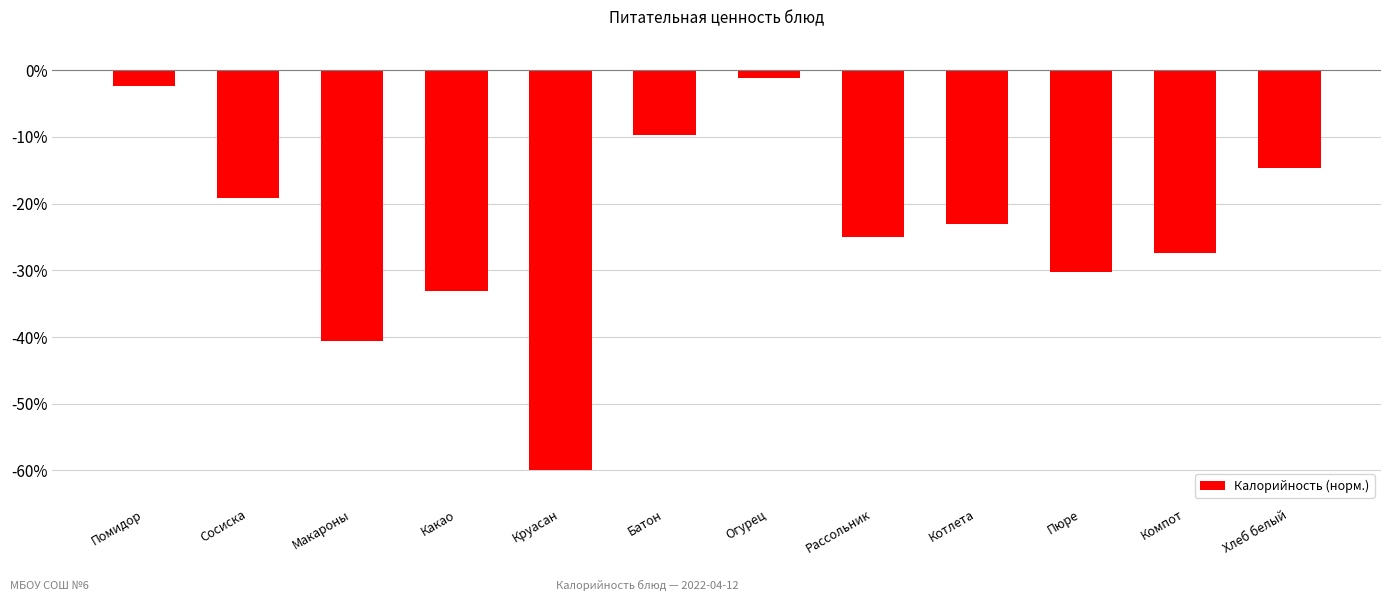

What is the difference between the maximum and second lowest values?

39.5